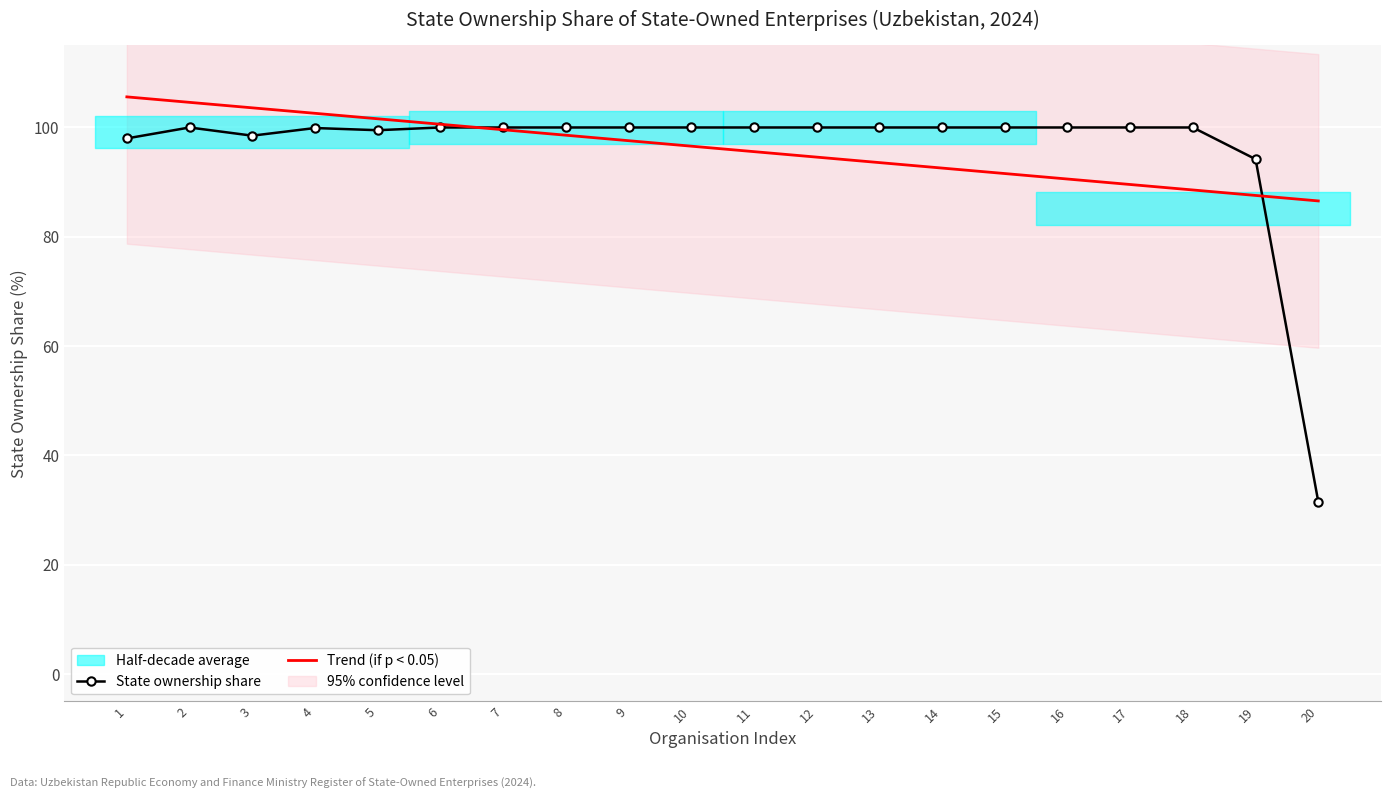

What is the approximate value of Trend (if p < 0.05) at 19?

87.6